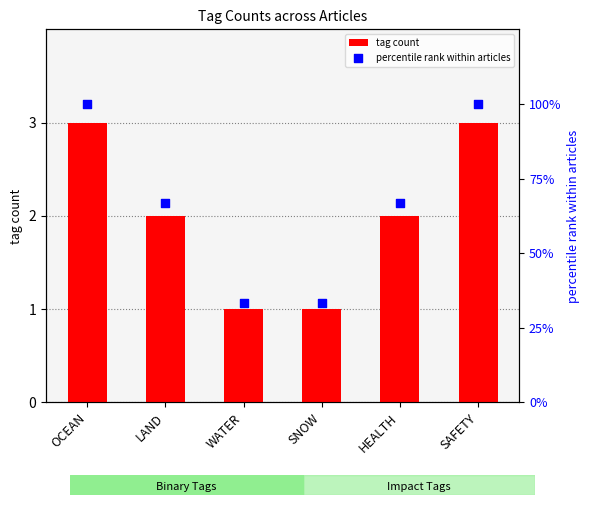

At how many categories does at least one series exceed 58?

4